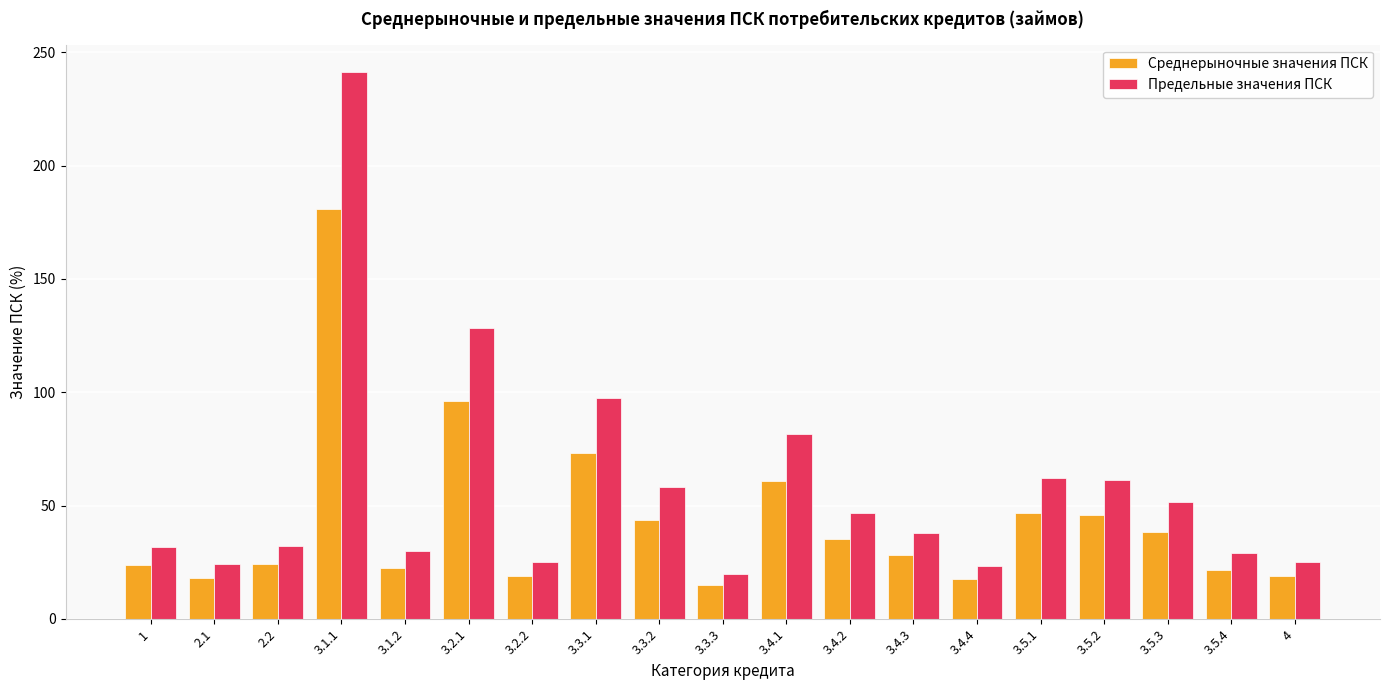

What is the sum of all Предельные значения ПСК values?

1106.3